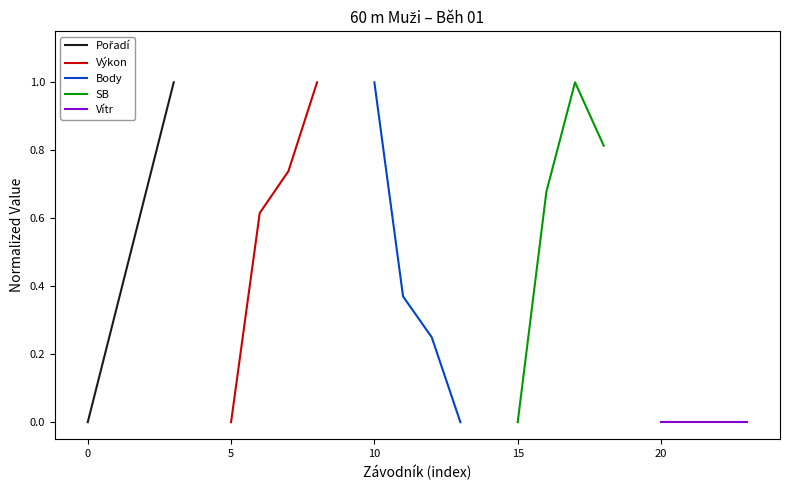

What is the value of the Pořadí point at the 2nd from the left?

0.3